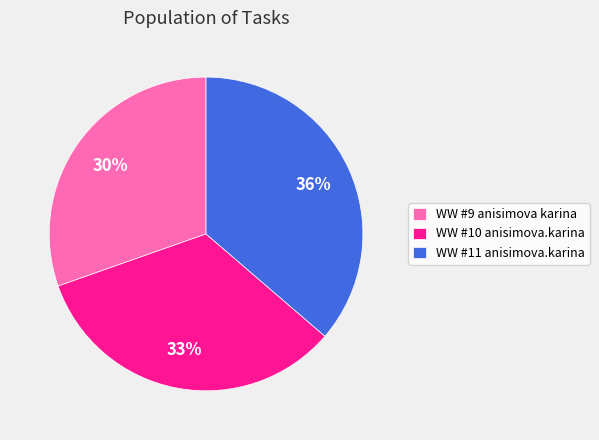

Is it true that WW #10 anisimova.karina is 33% of the pie?

True